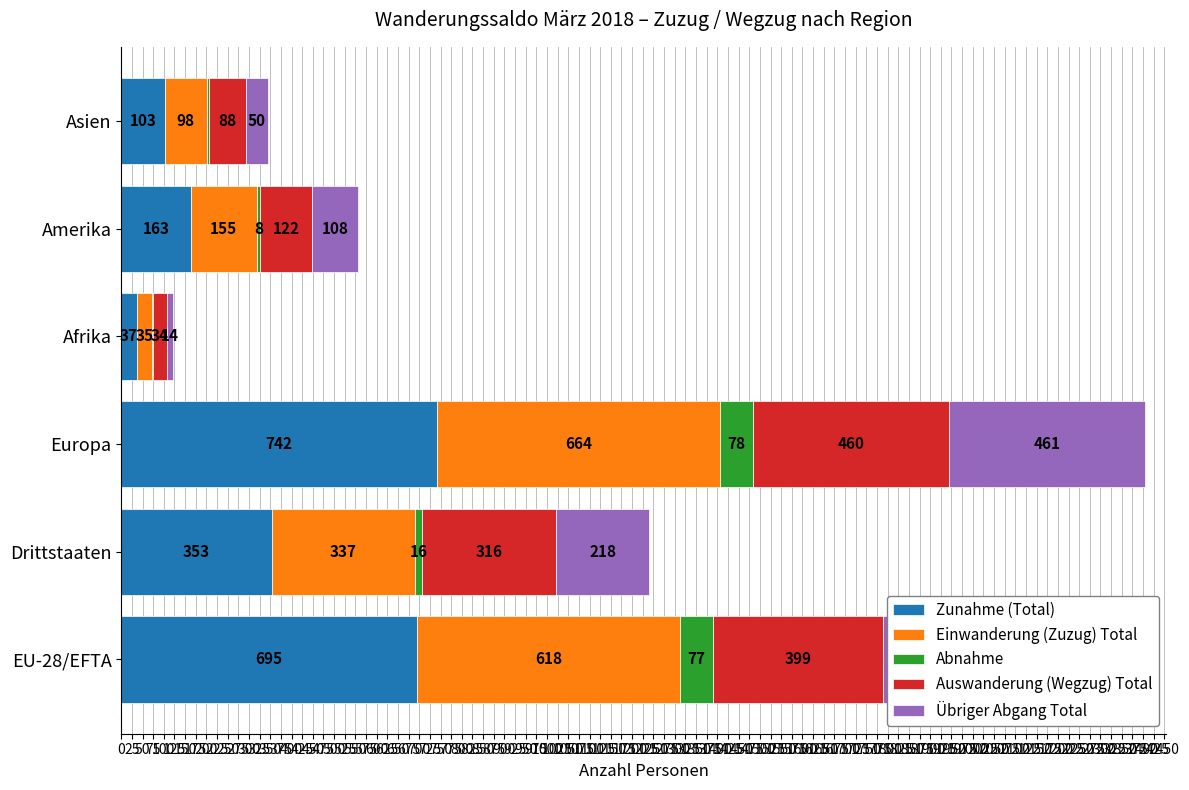

The value of Zunahme (Total) at Afrika is 37. True or false?

True